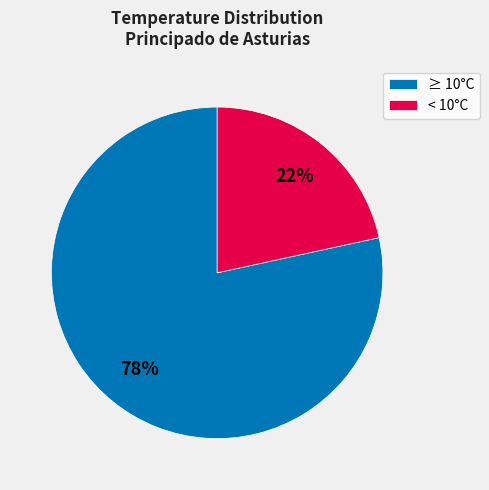

Count the number of slices in the pie.

2